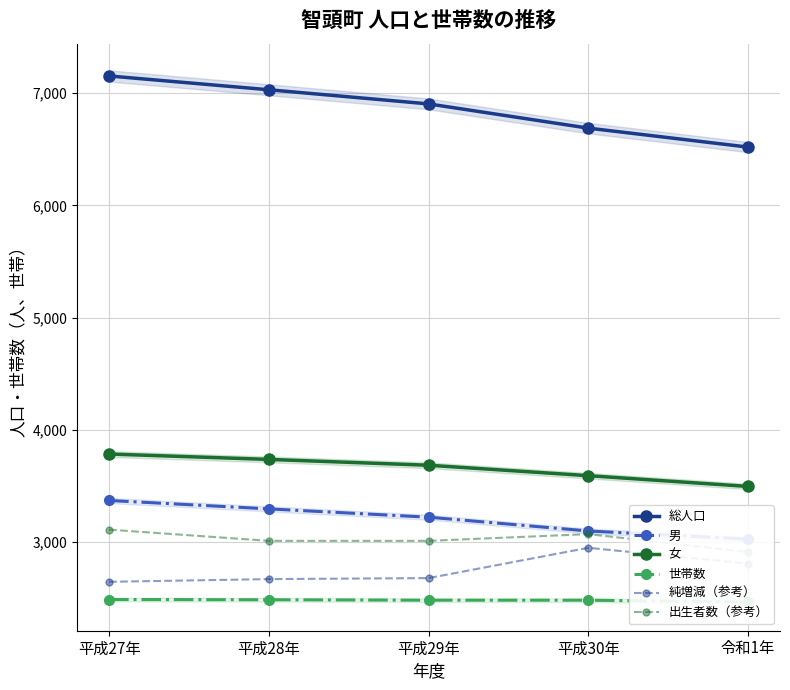

What position from the left is 平成28年?

2